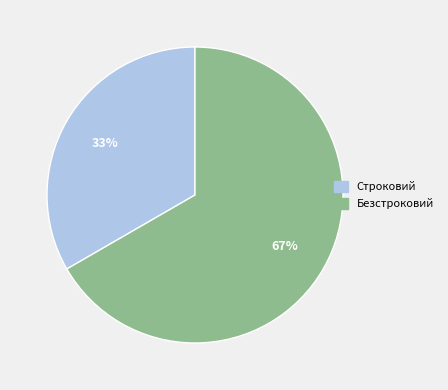

Is it true that Безстроковий is 67% of the pie?

True